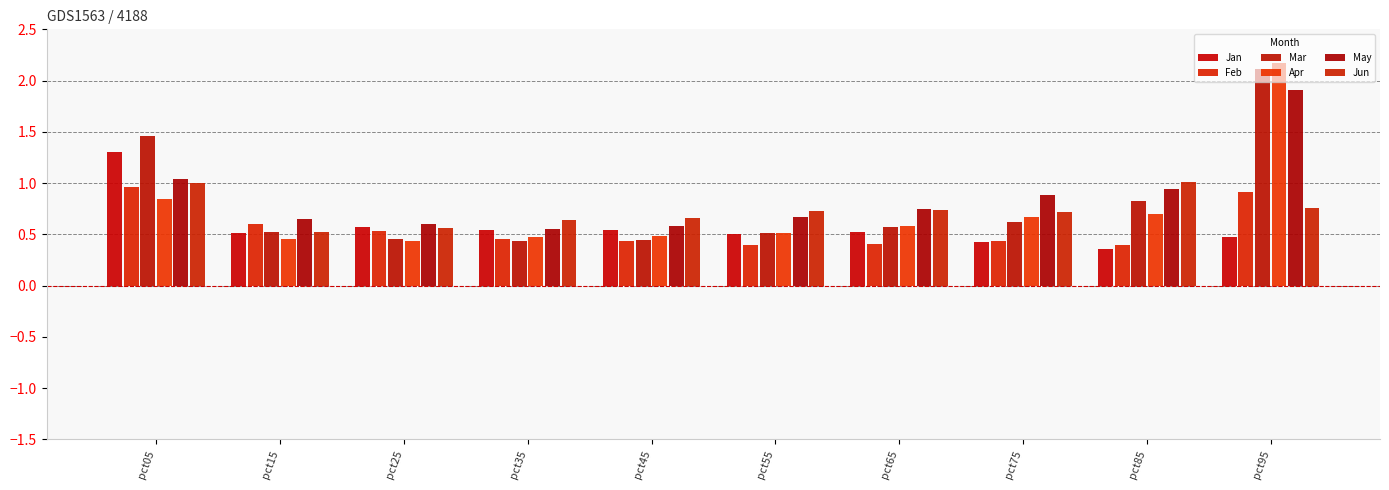

Is the value of Feb at pct25 greater than the value of May at pct75?

No